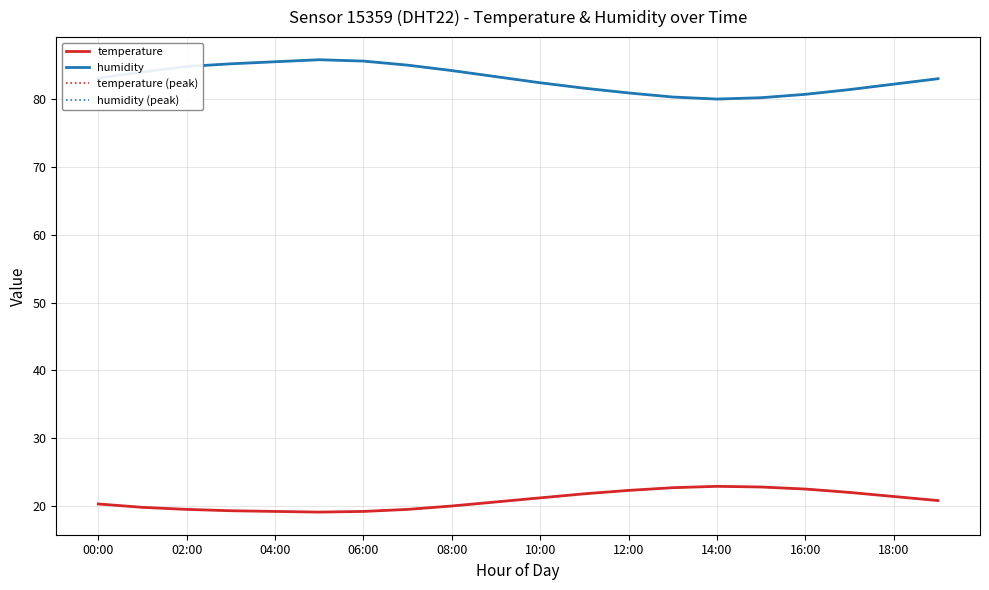

Does the chart have visible grid lines?

Yes